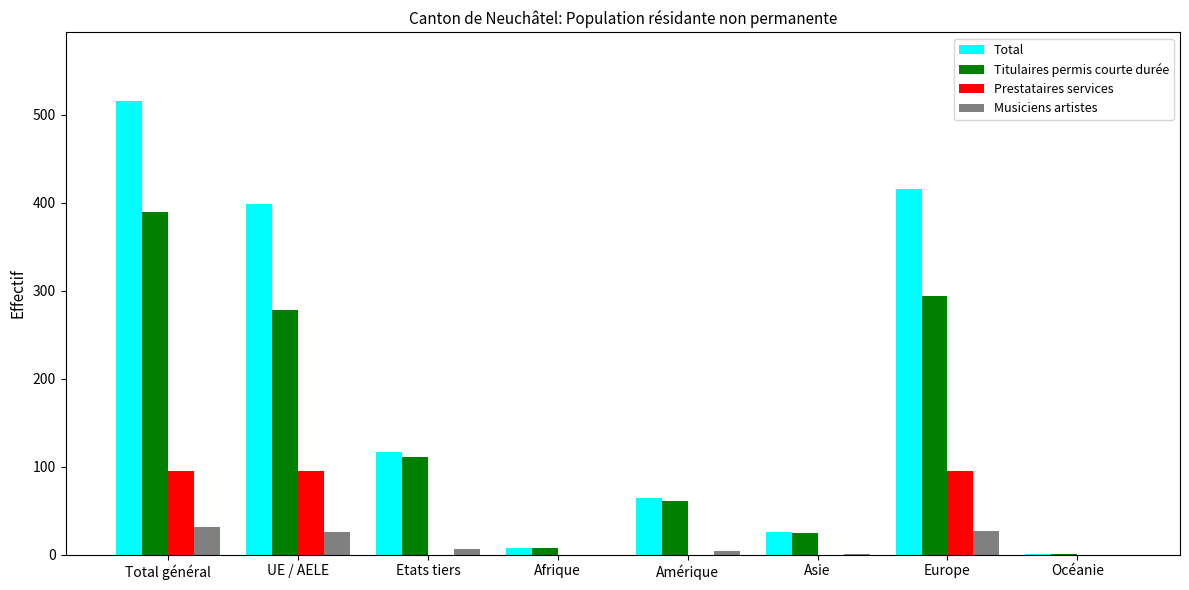

What is the sum of the Musiciens artistes values at Afrique and Amérique?

4